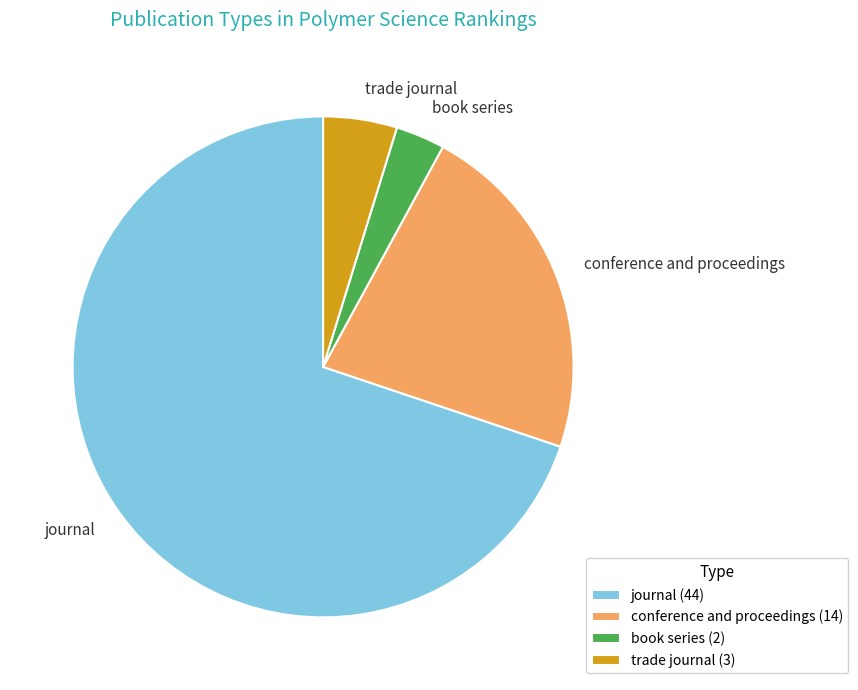

True or false: book series accounts for 3% of the total.

True